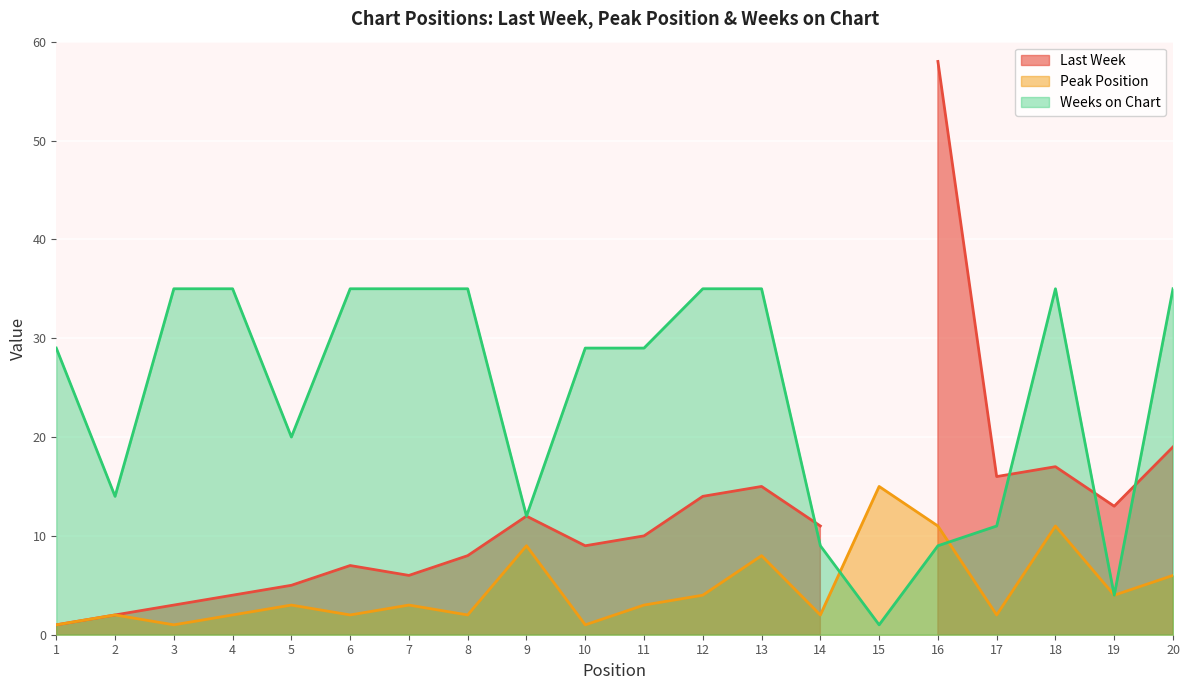

Which series has the largest total across all categories?

Weeks on Chart